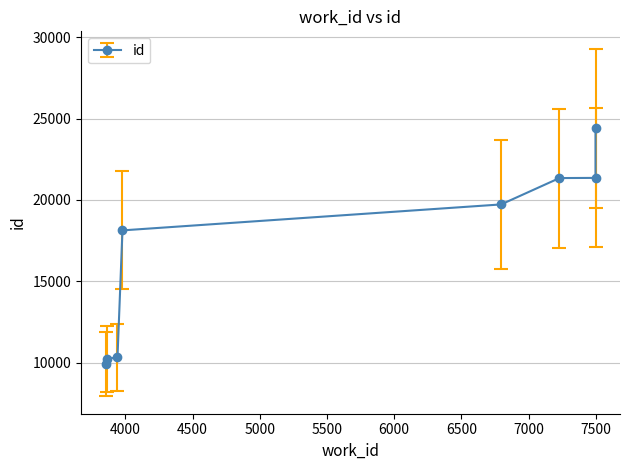

What is the value of the 5th point from the left?

19723